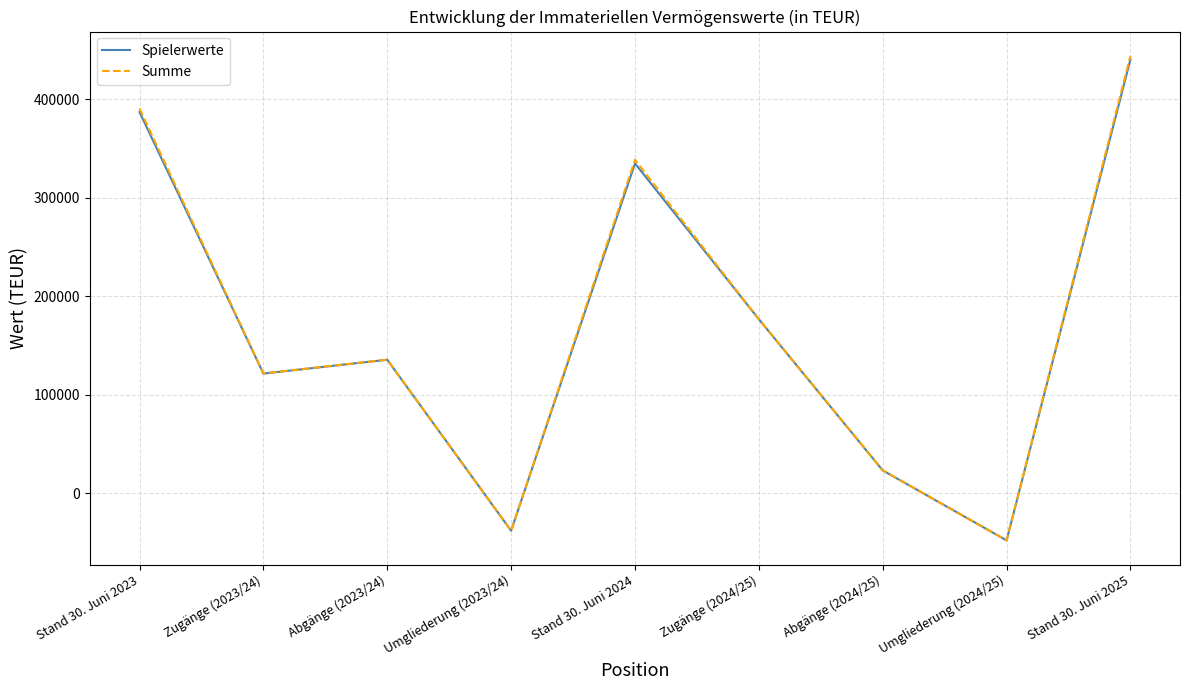

What is the difference between the highest and lowest values at Abgänge (2023/24)?

49